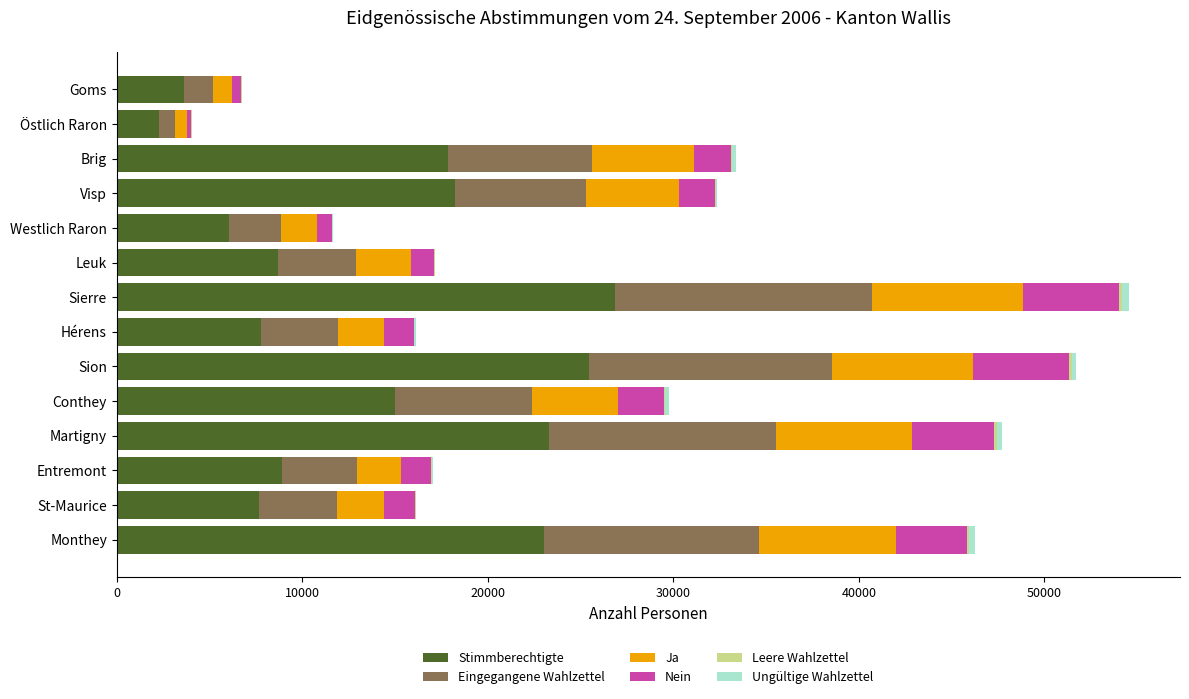

True or false: Stimmberechtigte has a value of 21800 at Conthey.

False